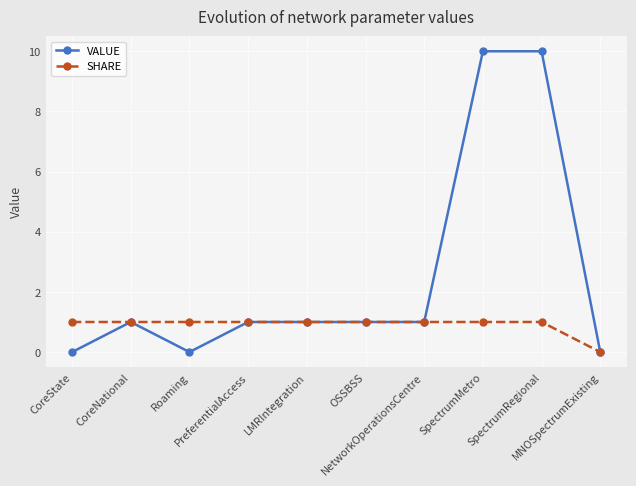

What is the difference between the maximum and second lowest values in the VALUE series?

10